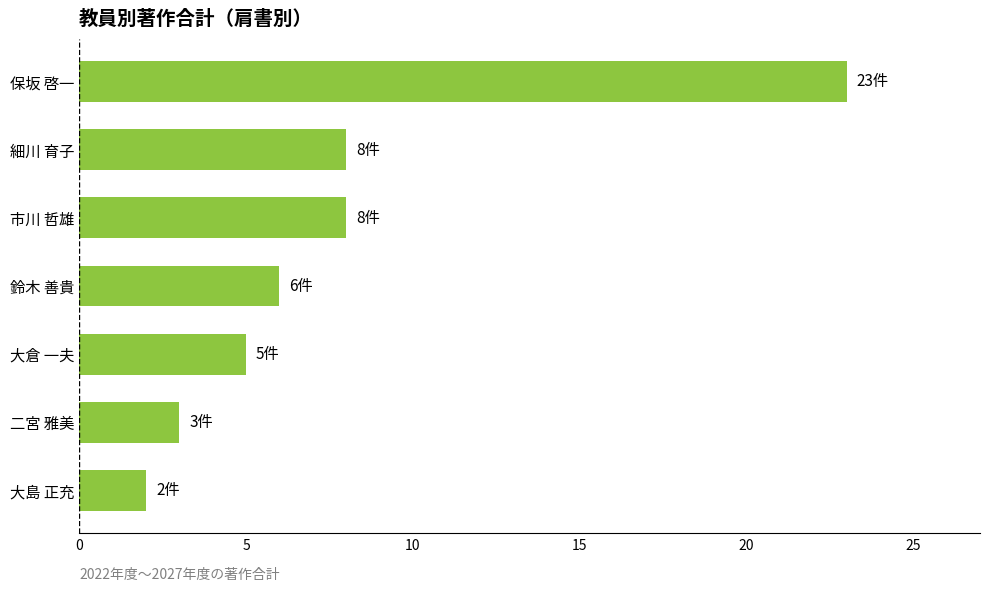

What position from the bottom is 二宮 雅美?

2